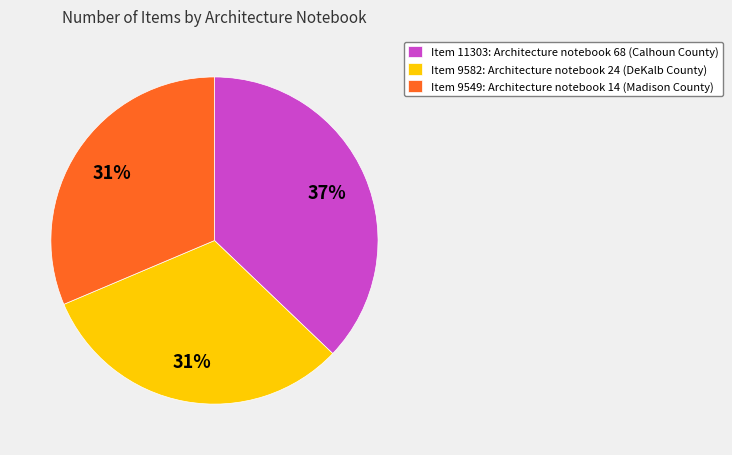

Which slice is the largest?

Item 11303: Architecture notebook 68 (Calhoun County)